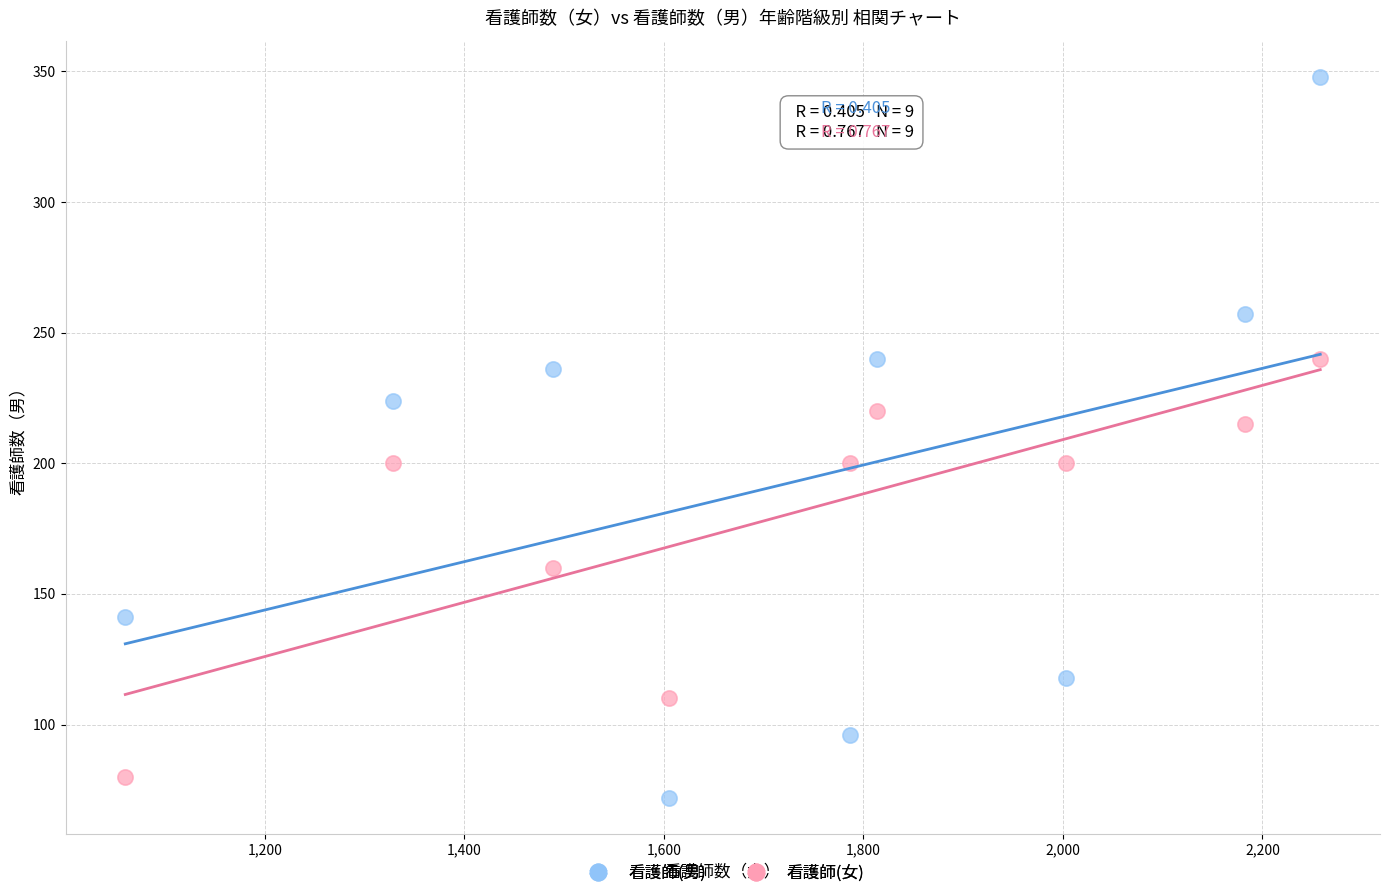

Which series reaches the minimum Y coordinate?

看護師(男)